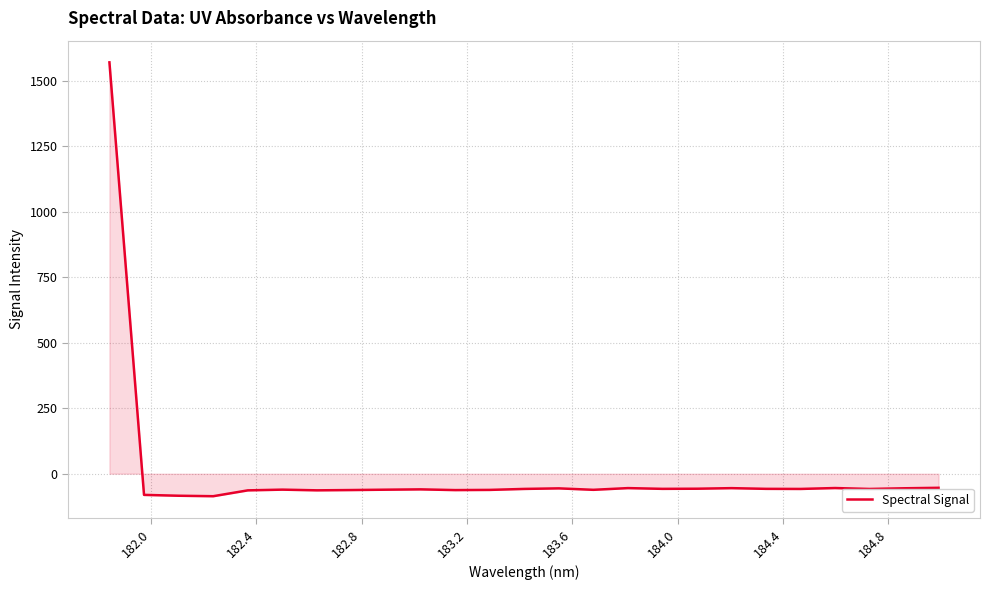

How many positive values are there?

1